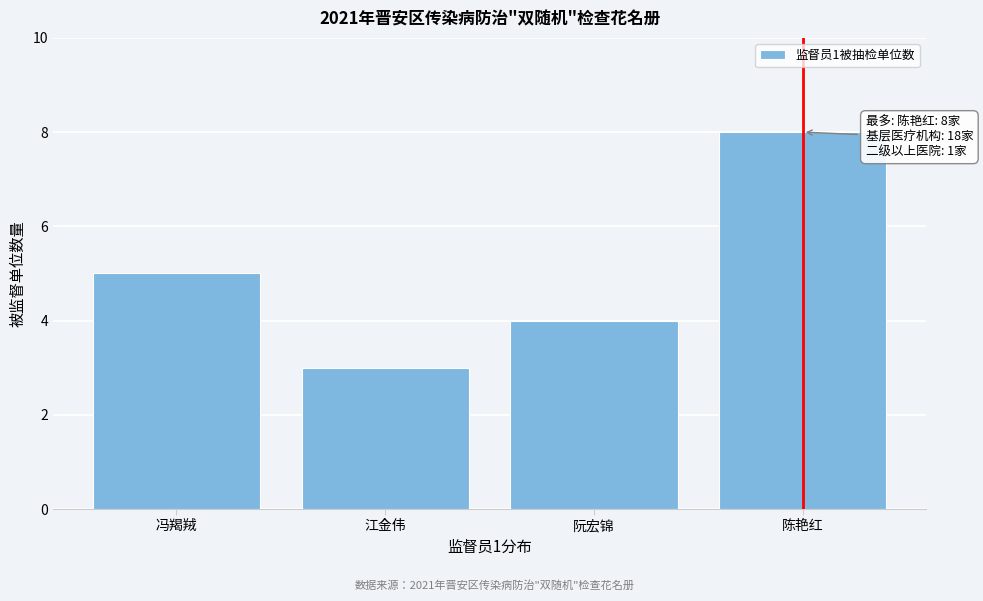

Reading left to right, what are all the values shown in this chart?

冯羯羢=5	江金伟=3	阮宏锦=4	陈艳红=8